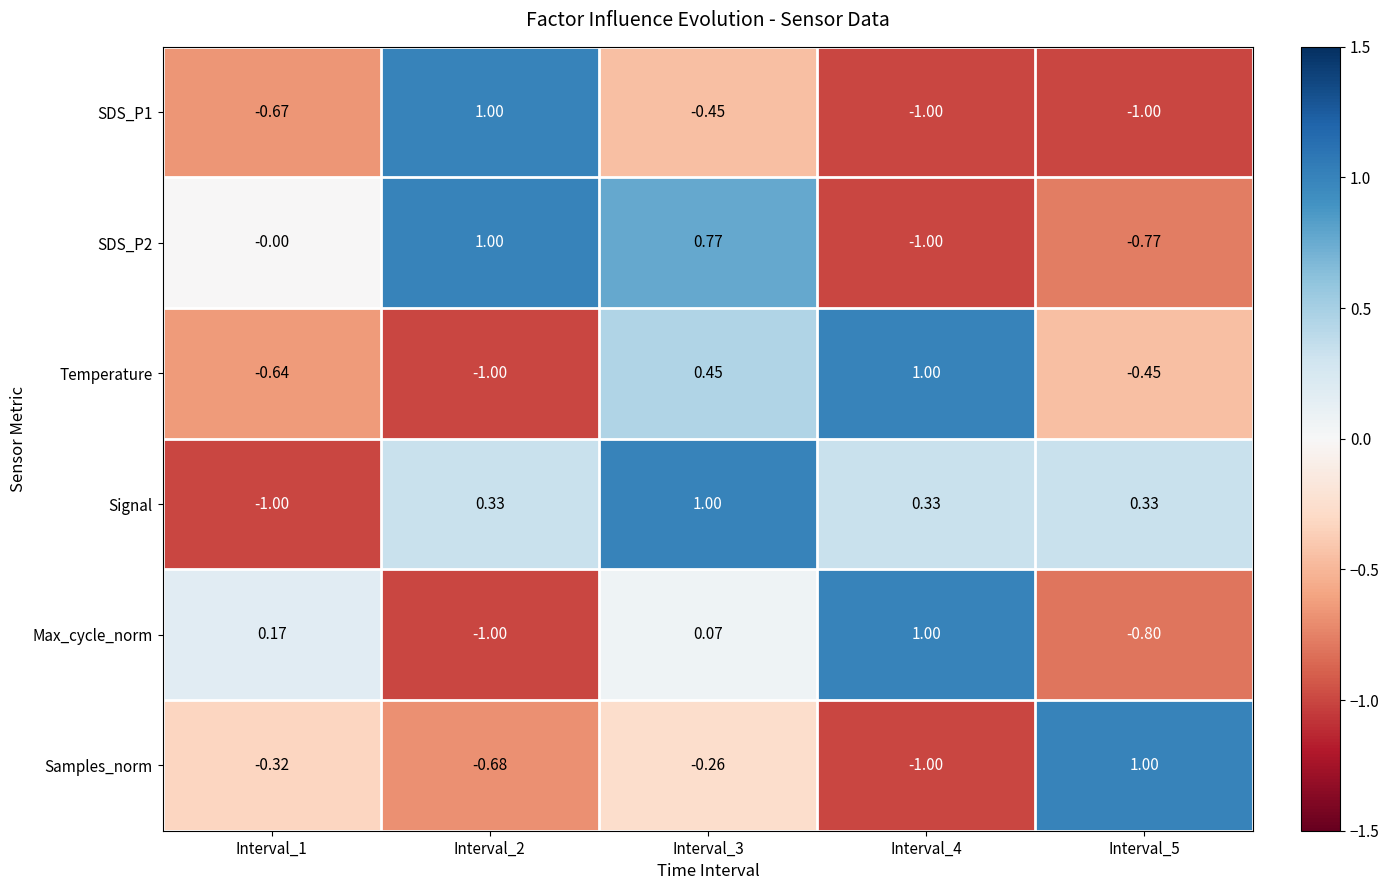

Which series has the largest total across all categories?

Signal